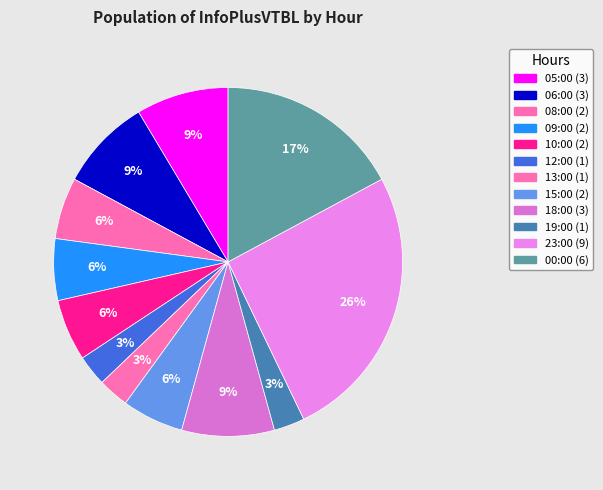

Does 19:00 represent more than half of the total?

No